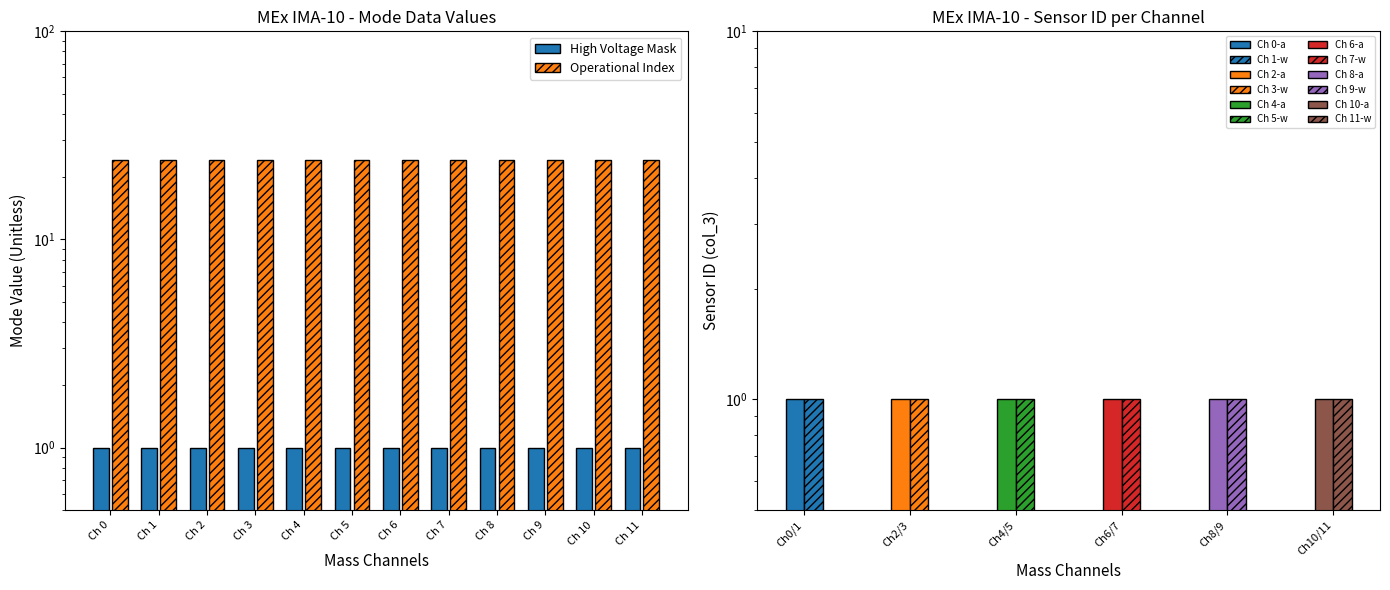

Between Ch 2 and Ch 10, which series saw the biggest shift?

High Voltage Mask